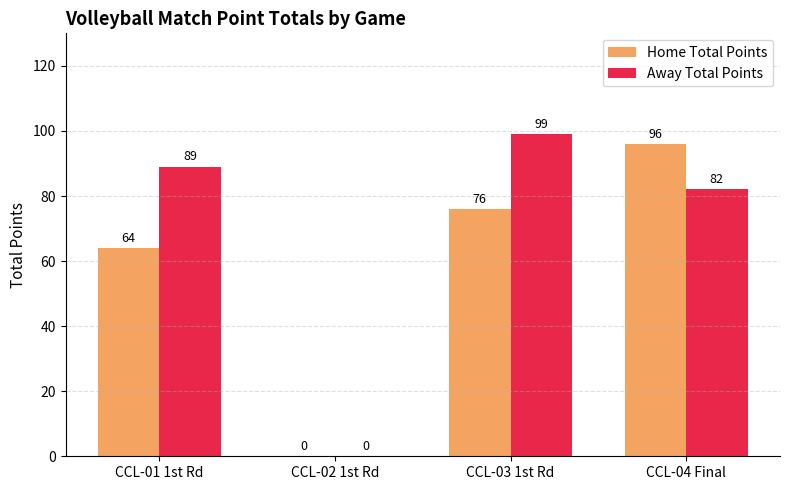

What are all the series names shown in the legend?

Home Total Points, Away Total Points